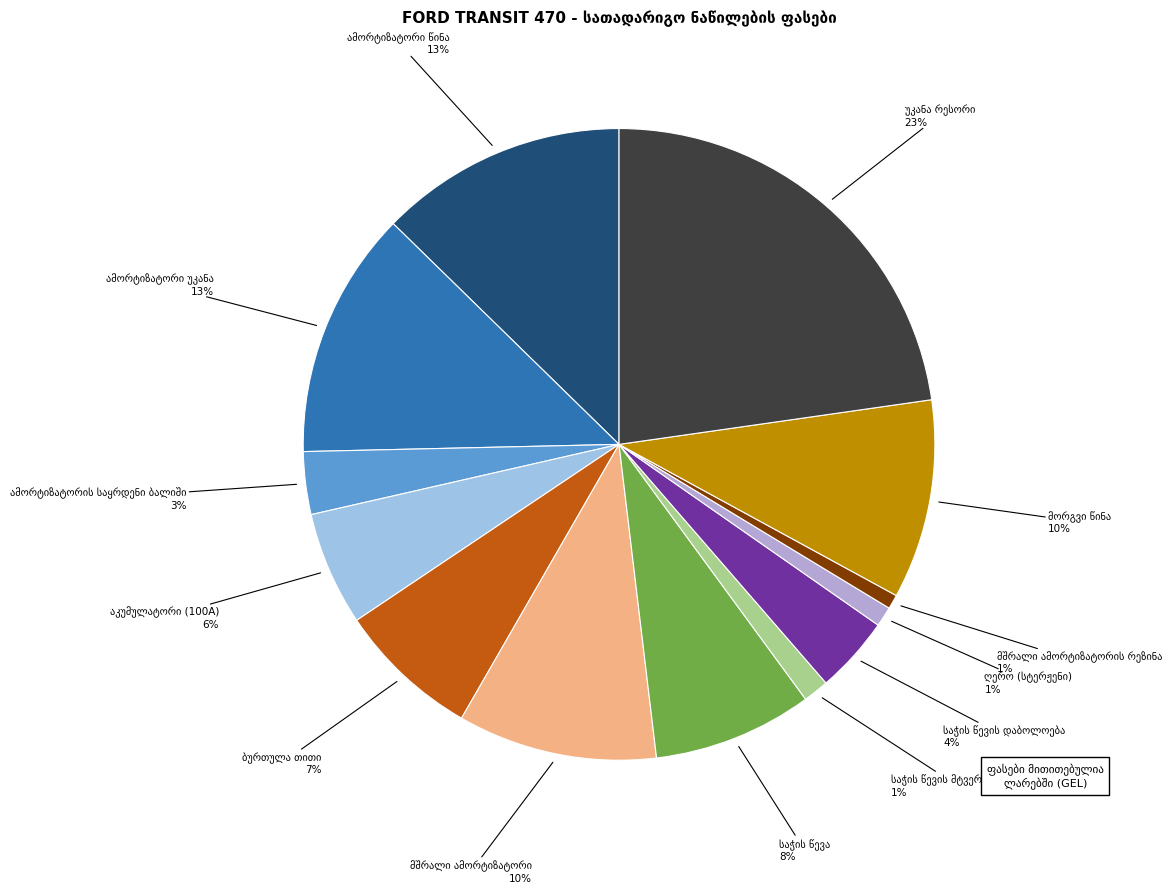

To the nearest percent, what is the average slice percentage?

8%